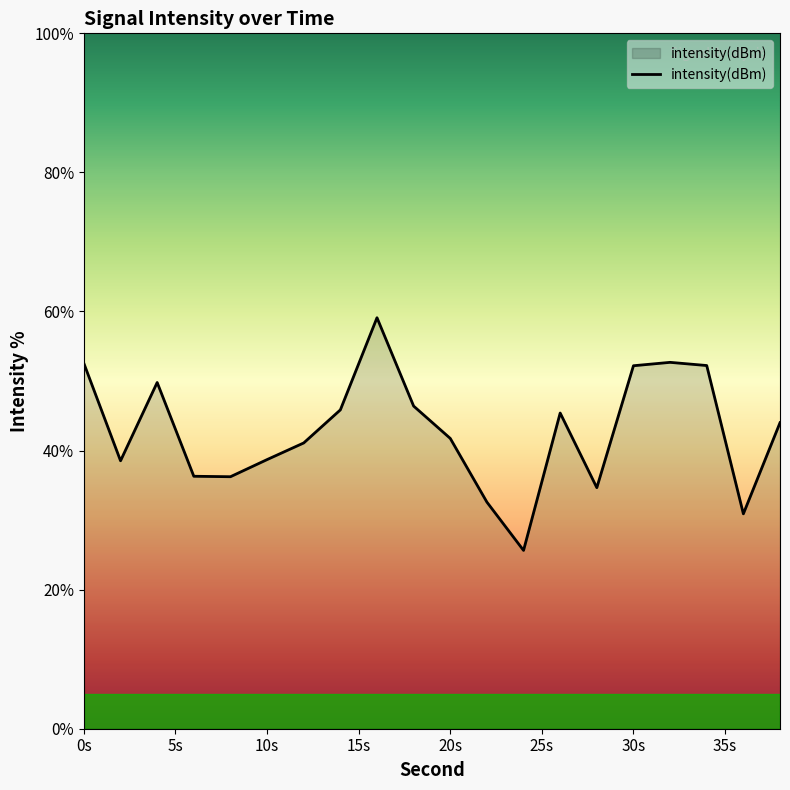

What is the difference between the maximum and minimum values?

33.5